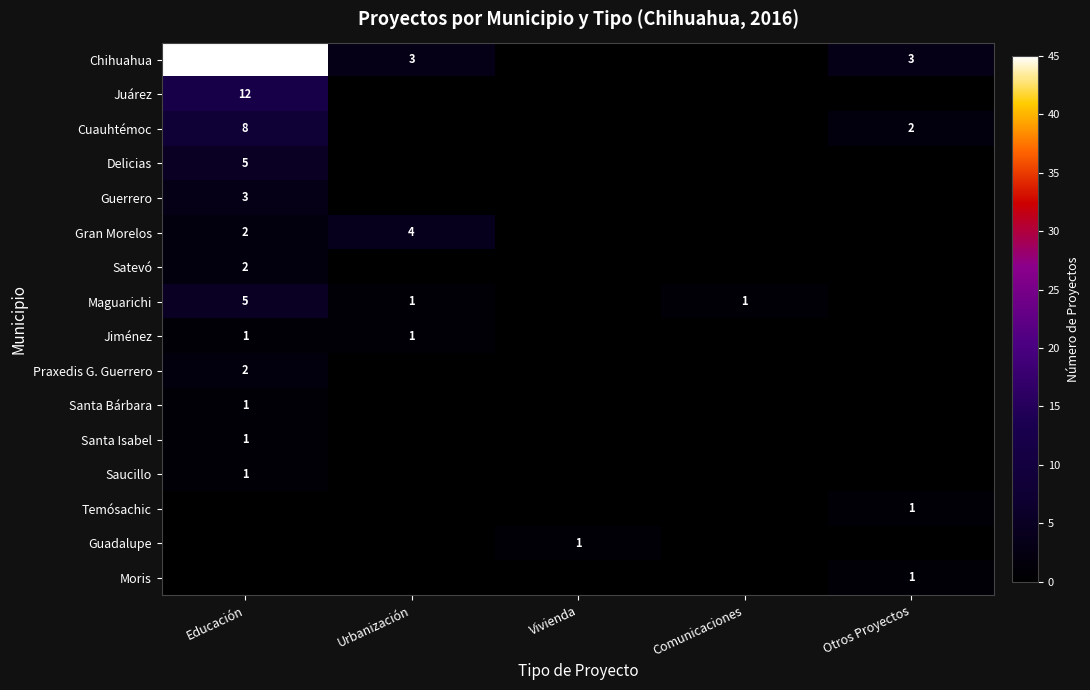

Is it true that Temósachic equals 1 at Otros Proyectos?

True